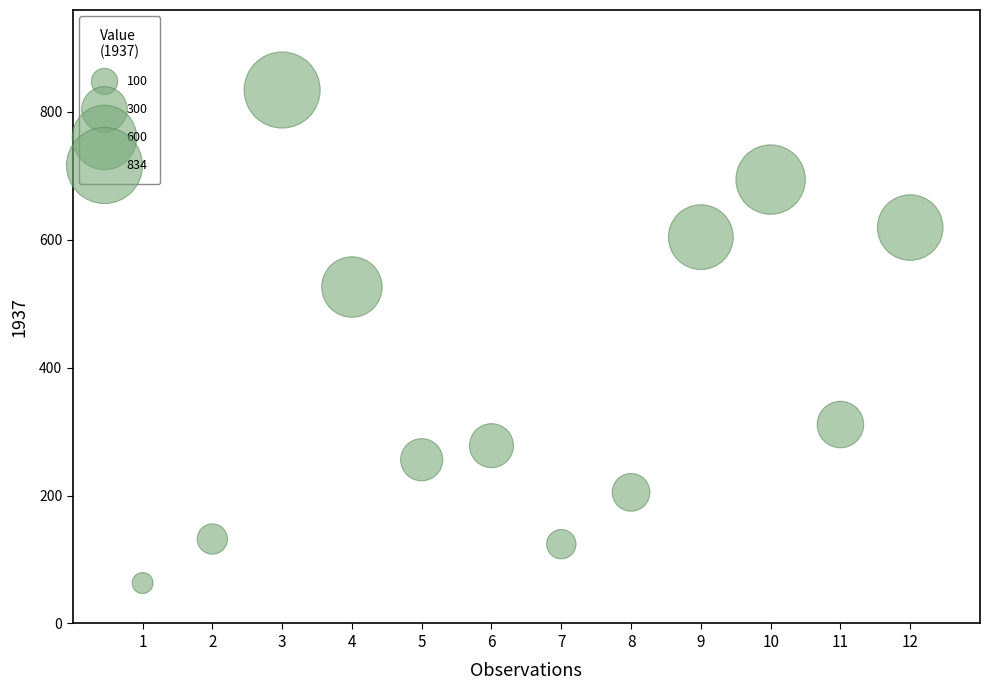

What Y value in the scatter plot is closest to 448?

526.0